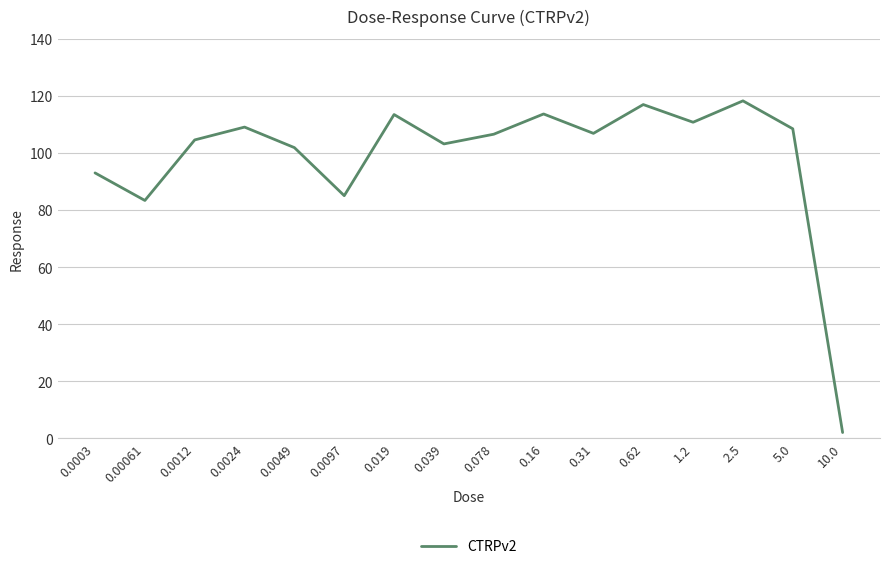

The value at 0.0097 is 85.0. True or false?

True